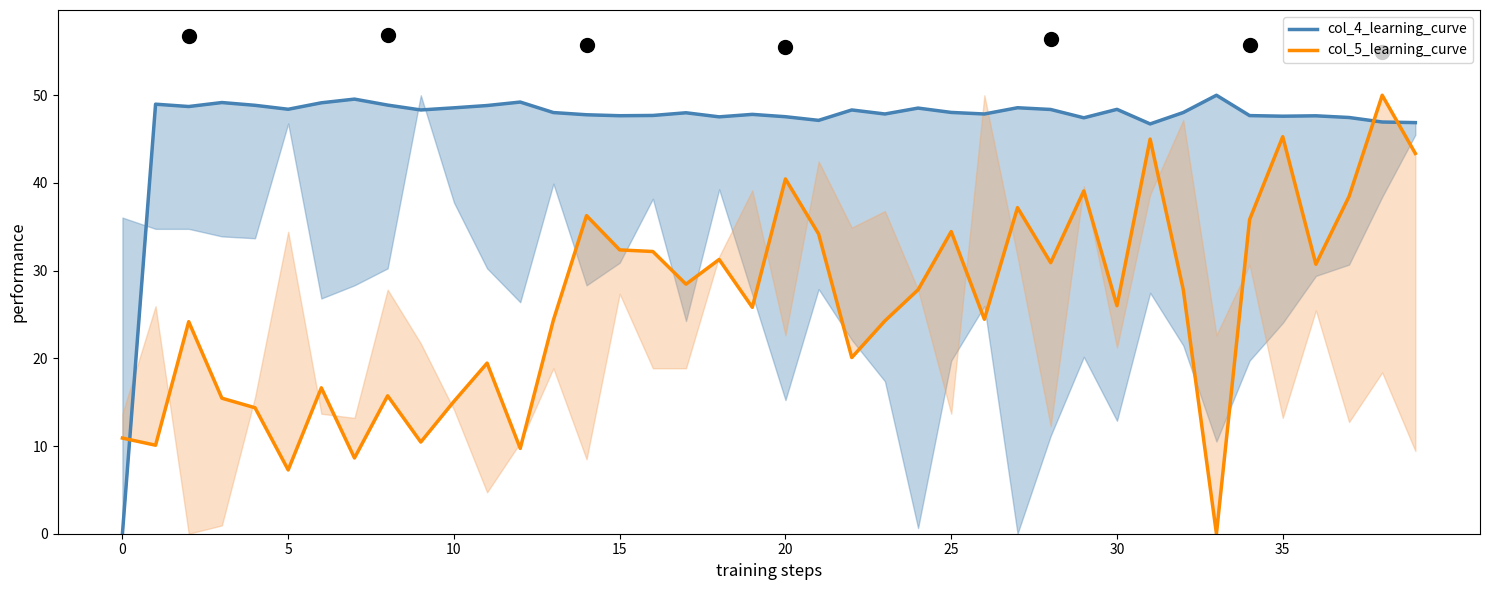

How many times do col_5_learning_curve and col_4_learning_curve cross each other?

3